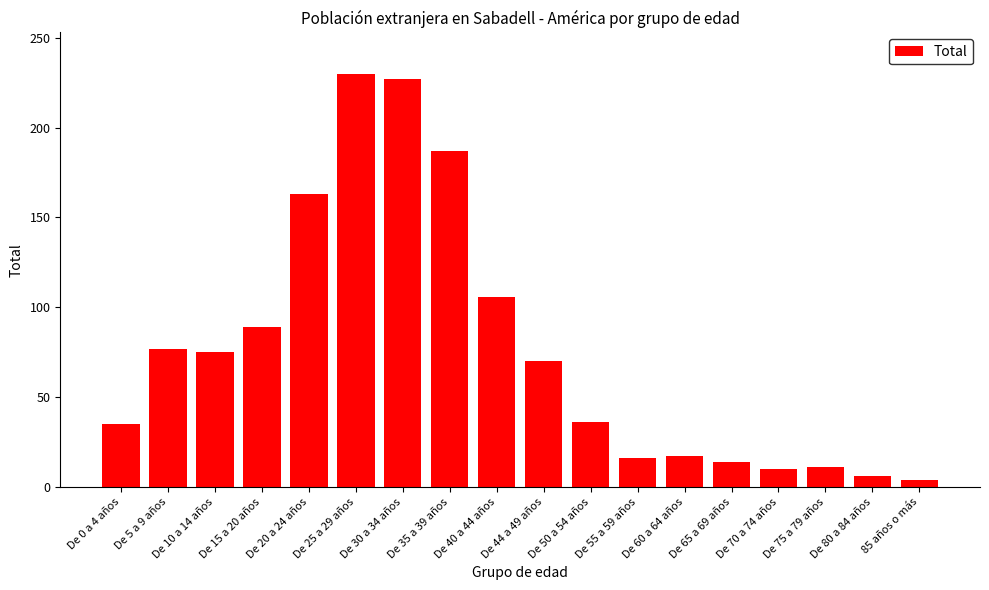

What position from the left is De 20 a 24 años?

5